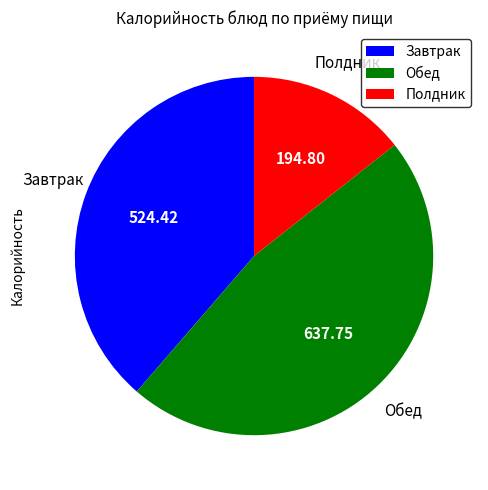

Is there a majority slice in this chart?

No